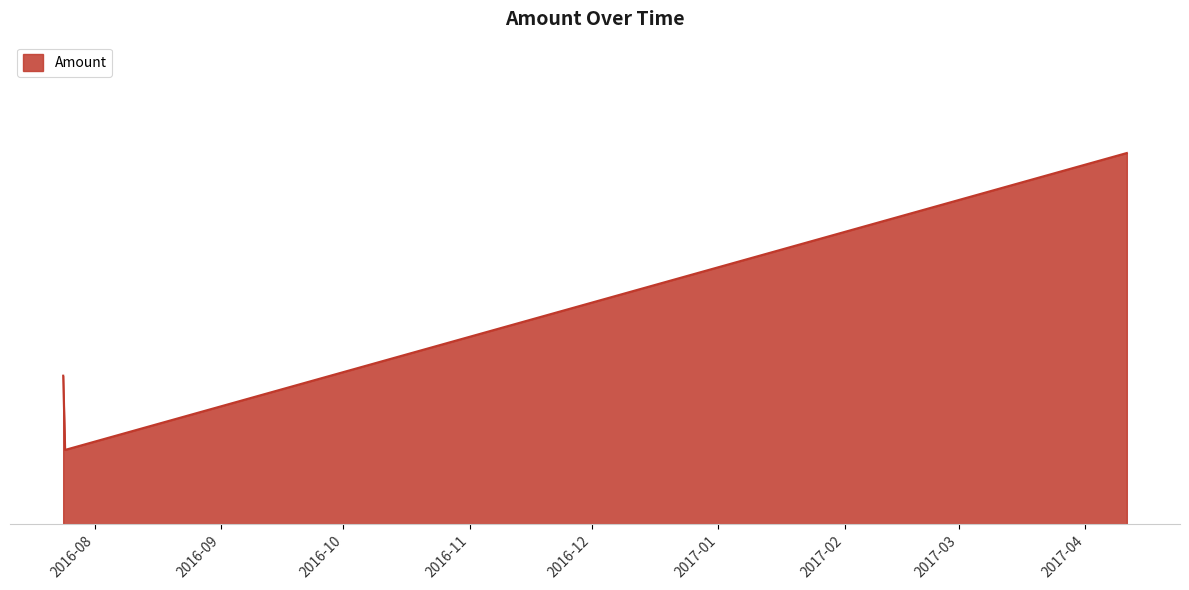

Which category has the lowest value across all series?

2016-07-24 16:45:39